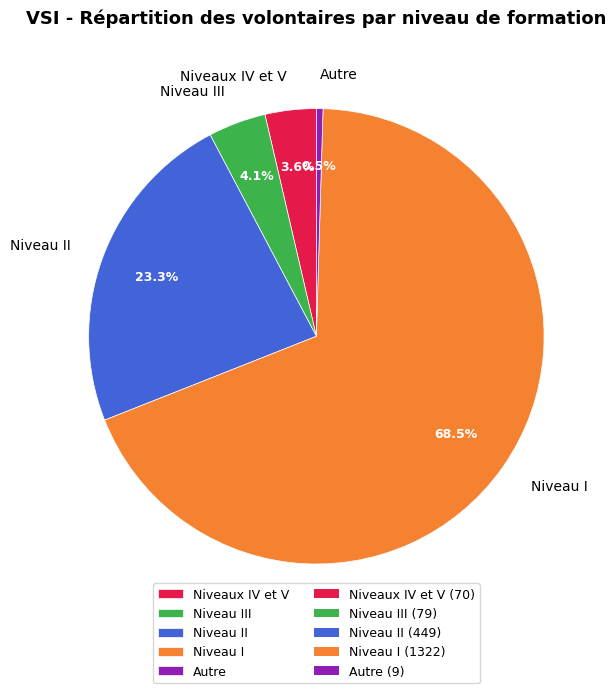

Count the number of slices in the pie.

5